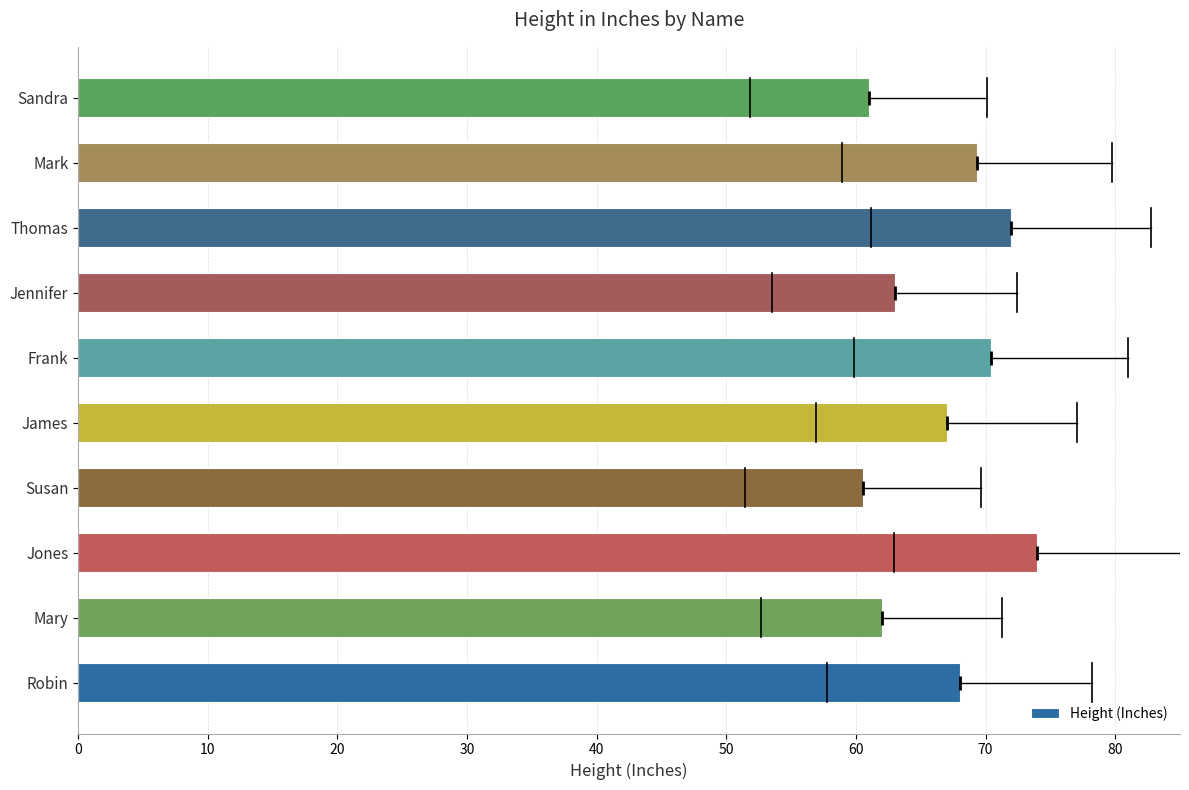

How many bars are there in total?

10